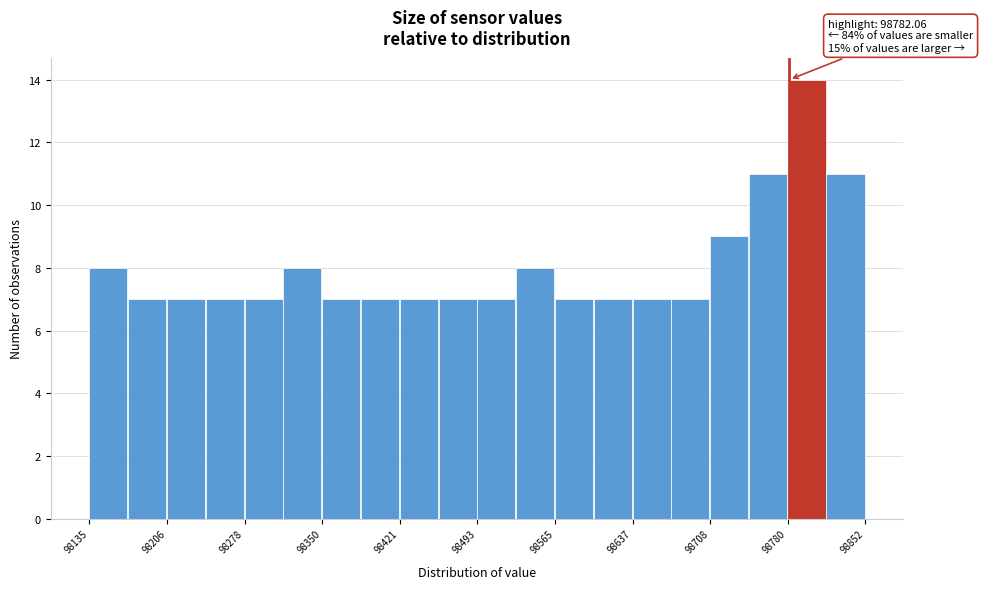

Around what value on the x-axis is the tallest bar? Give the approximate position of its centre, as read against the axis.

98800